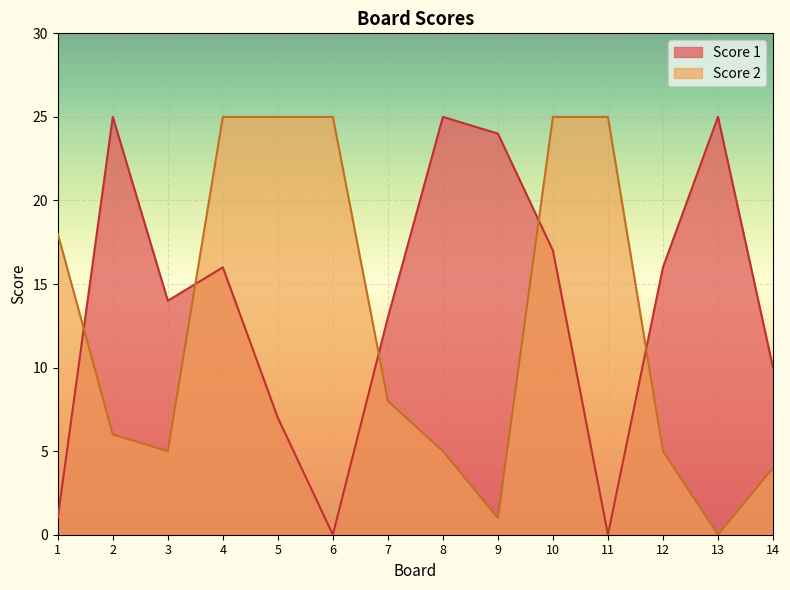

What is the difference between the second highest and minimum values in the Score 2 series?

25